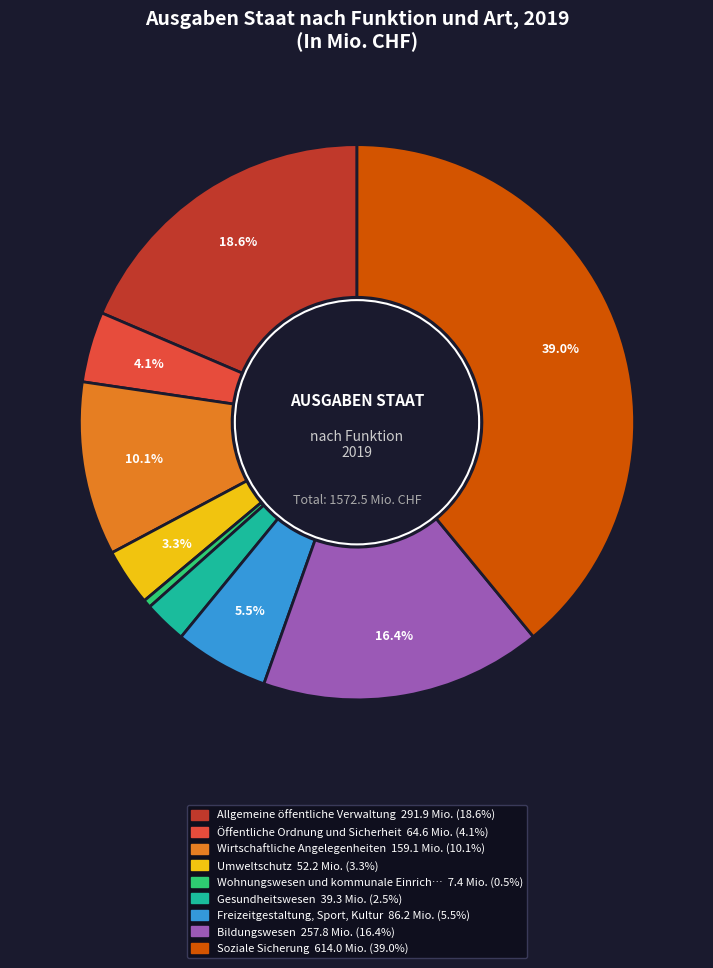

Count the number of slices in the pie.

9